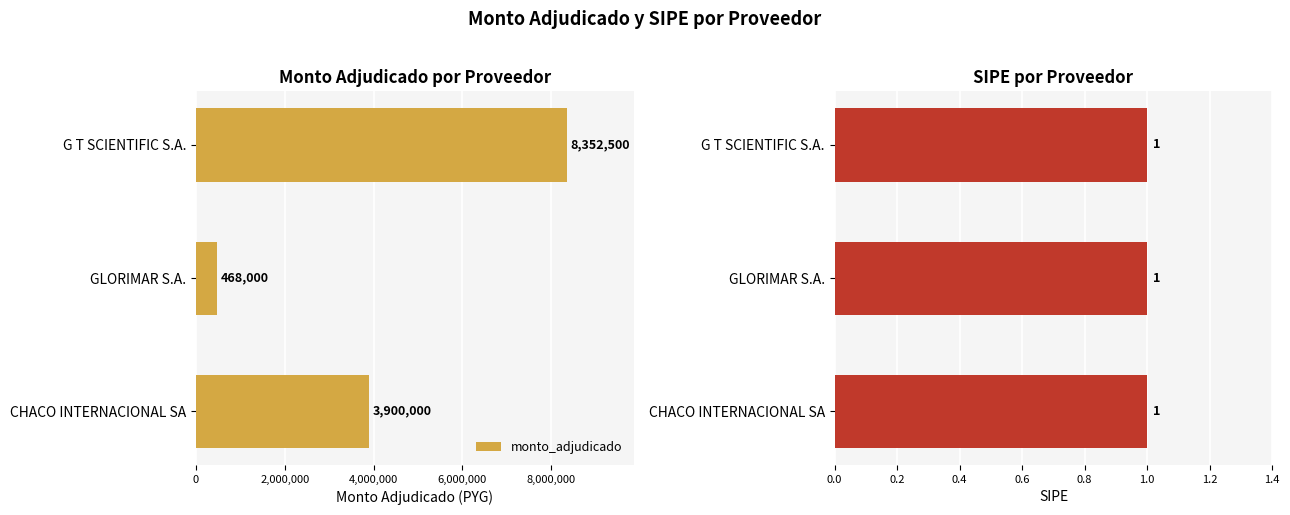

List the labels in order of monto_adjudicado value, smallest first.

GLORIMAR S.A., CHACO INTERNACIONAL SA, G T SCIENTIFIC S.A.